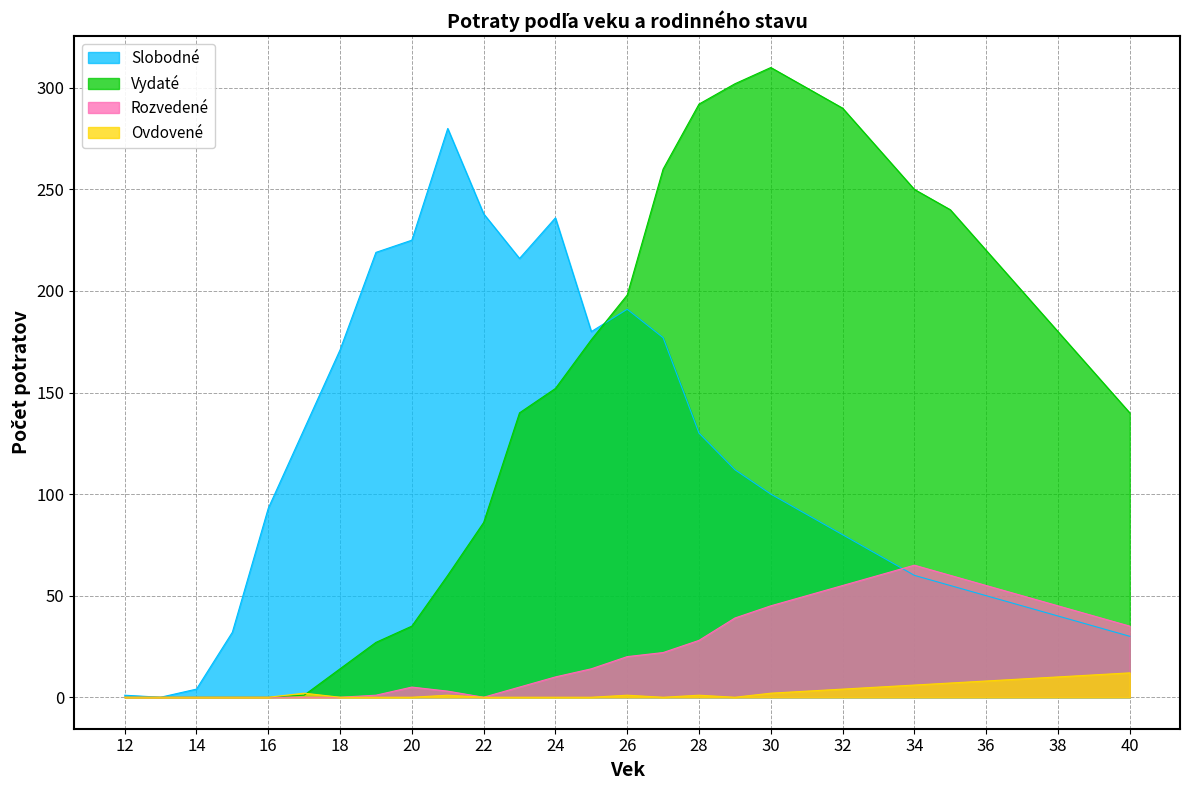

Which series ends up on top after the final intersection of Slobodné and Vydaté?

Vydaté